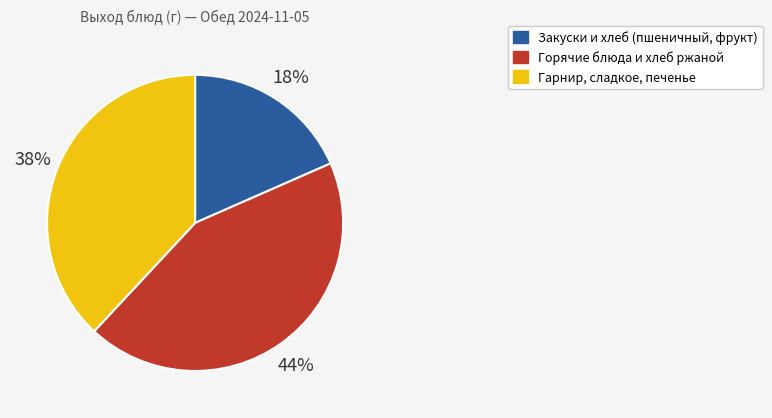

Count the number of slices in the pie.

3